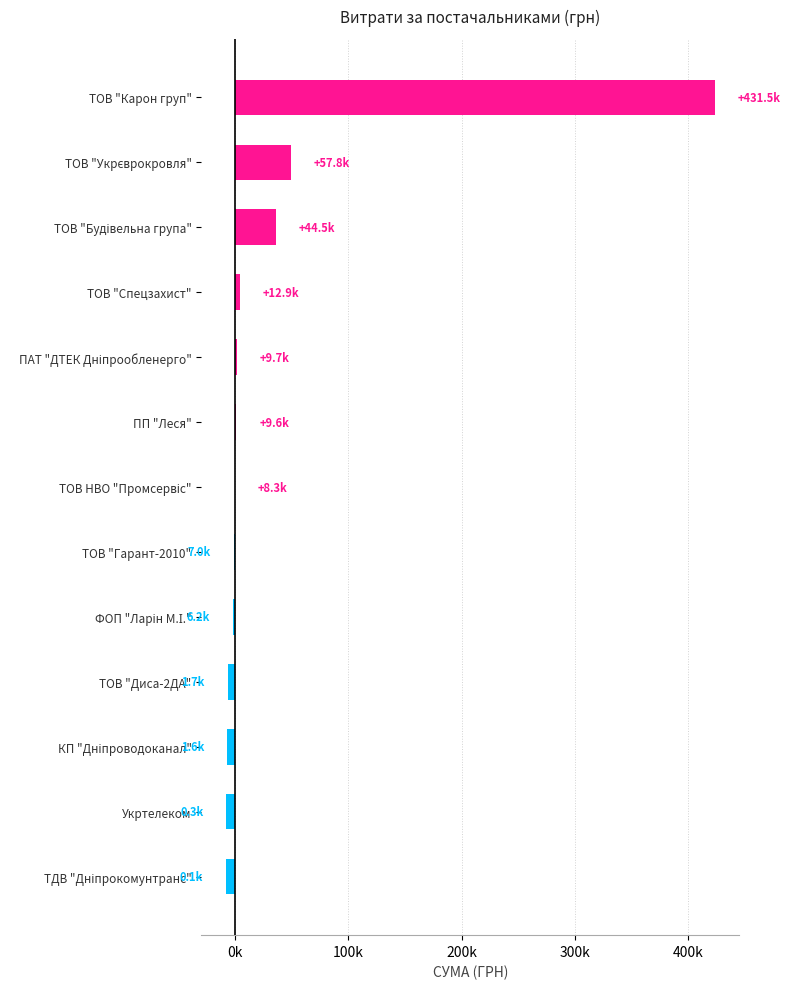

Which category has the lowest value across all series?

ТДВ "Дніпрокомунтранс"